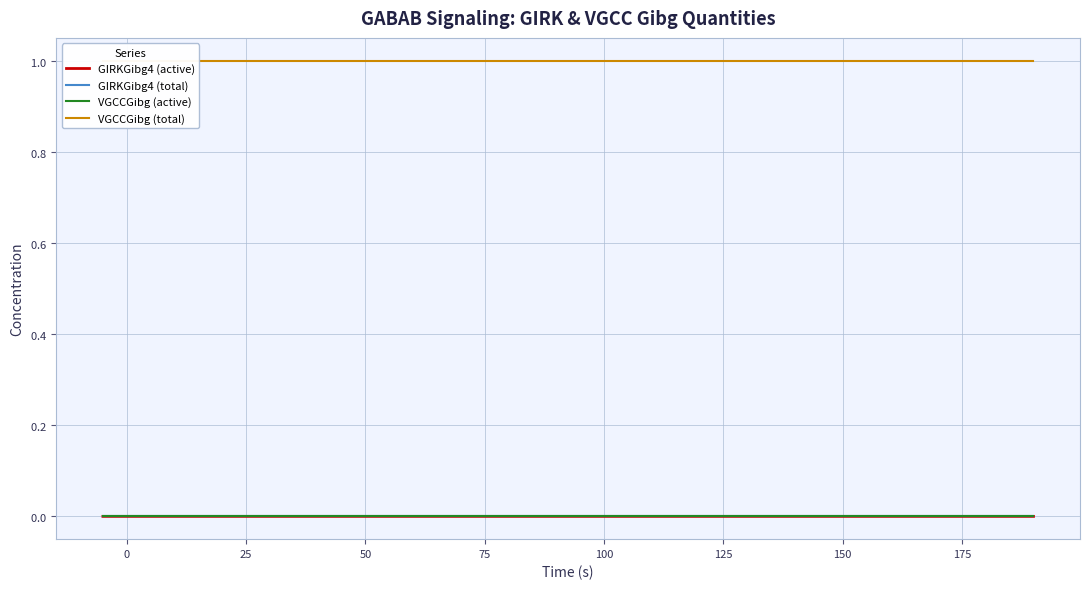

At 50, list the series in order from largest to smallest.

VGCCGibg (total), GIRKGibg4 (total), GIRKGibg4 (active), VGCCGibg (active)